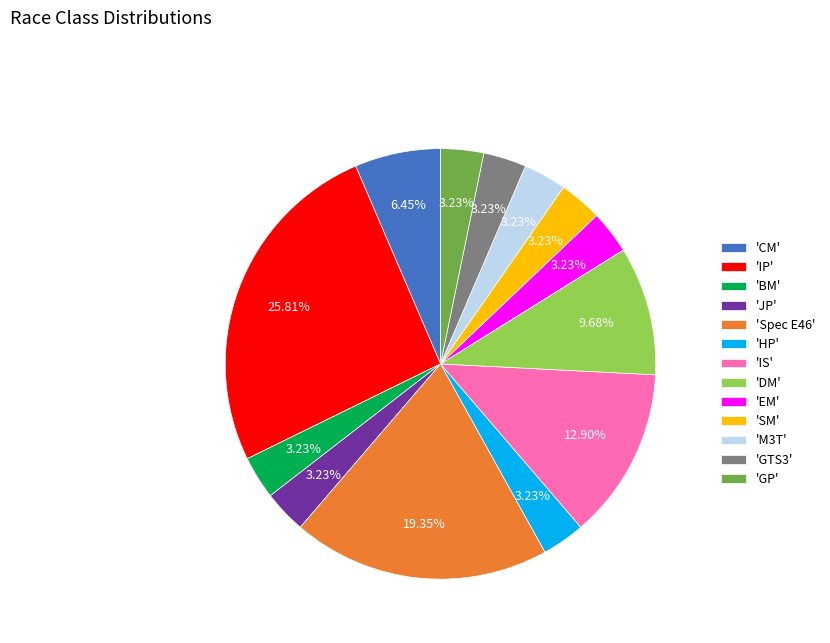

Does 'M3T' account for over 50% of the chart?

No